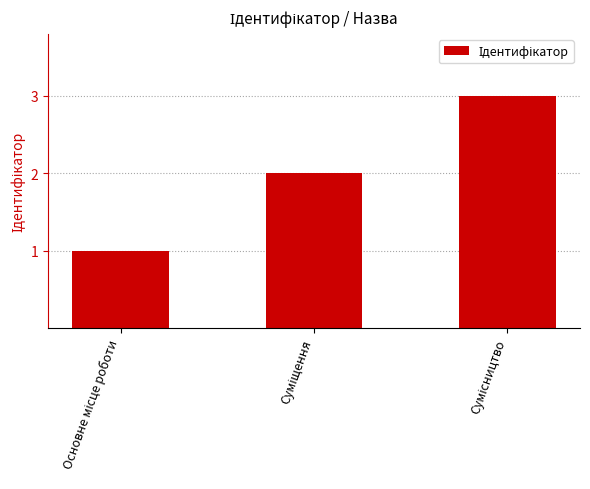

How many bars are there in total?

3